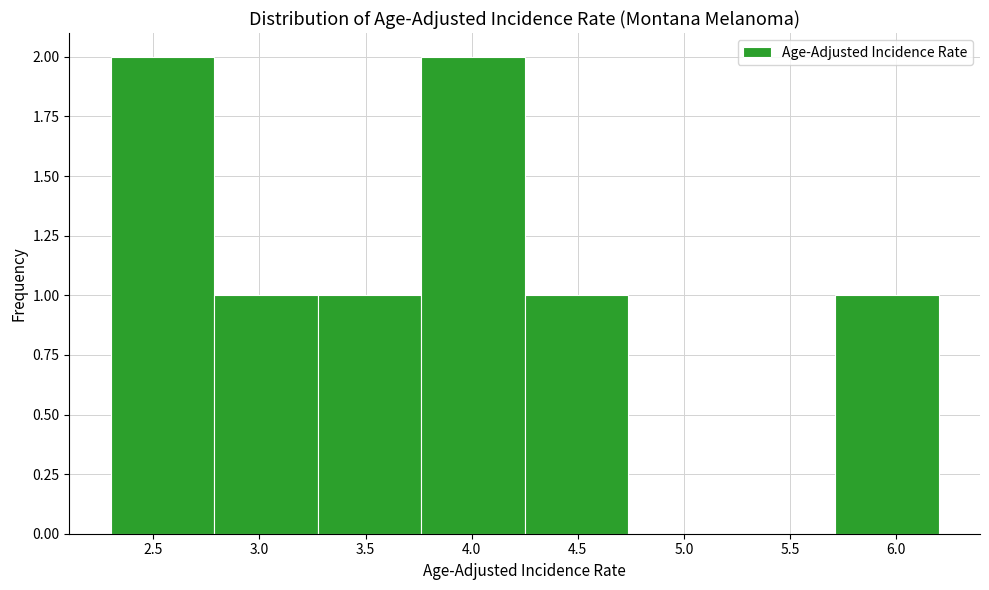

Reading left to right, transcribe this chart: for each bar, give the range it covers on the x-axis and its height. Neither the bar edges nor the heights are printed on the chart, so give them approximately, as read against the axes.

2.30 to 2.80: 2
2.80 to 3.30: 1
3.30 to 3.75: 1
3.75 to 4.25: 2
4.25 to 4.75: 1
4.75 to 5.25: 0
5.25 to 5.70: 0
5.70 to 6.20: 1